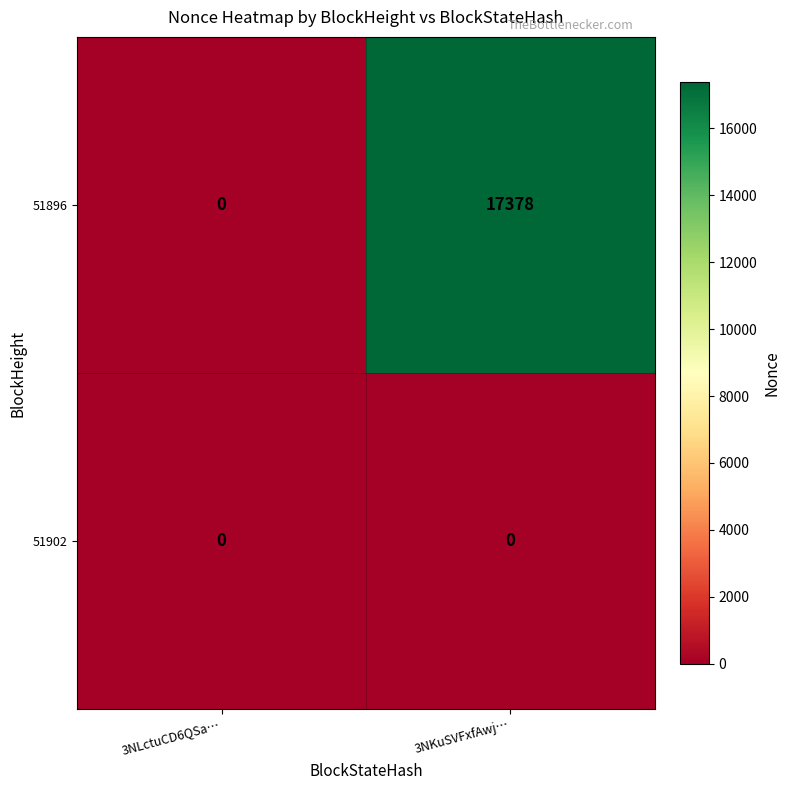

Between 3NLctuCD6QSa… and 3NKuSVFxfAwj…, which series saw the biggest shift?

51896